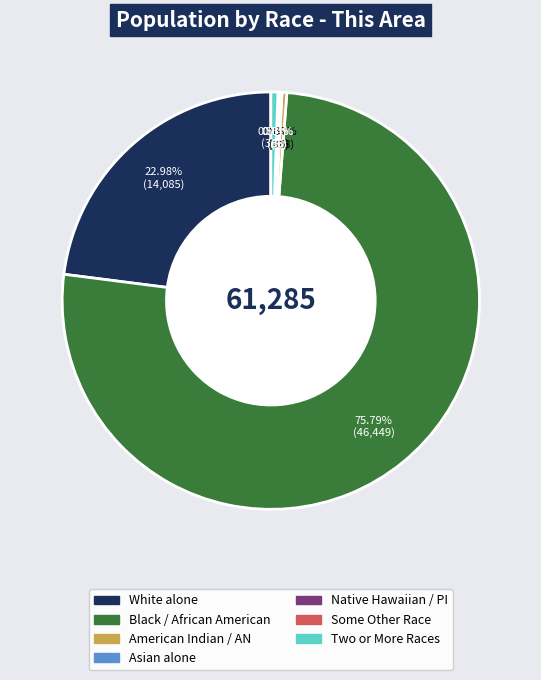

Is there any slice that represents more than half of the pie?

Yes